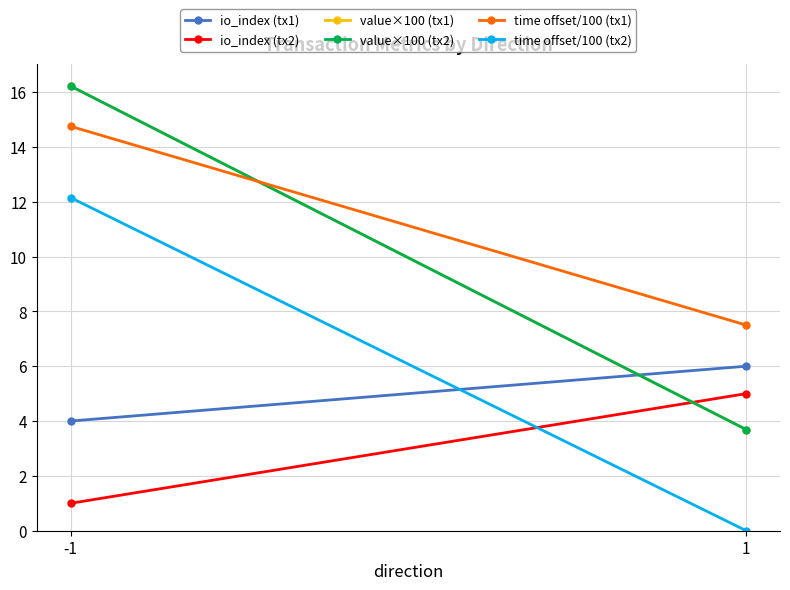

How many values in the value×100 (tx1) series are below 16?

1